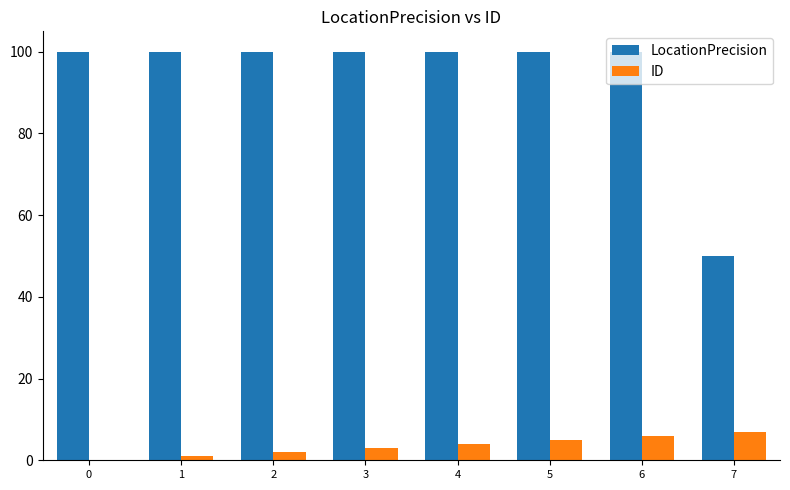

What are all the series names shown in the legend?

LocationPrecision, ID